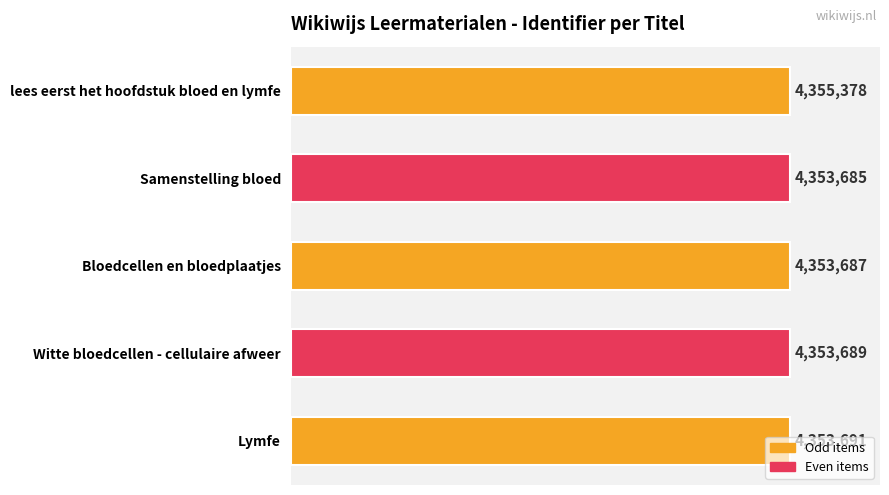

What is the smallest value displayed?

4353685